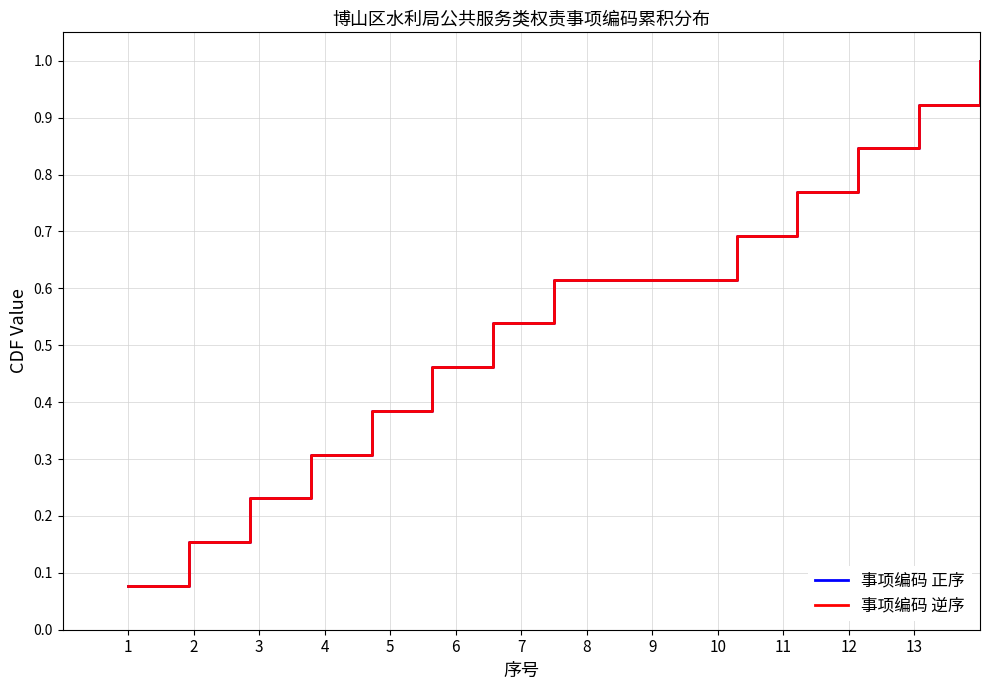

What is the value of the 事项编码 逆序 point at the 7th from the left?

0.5